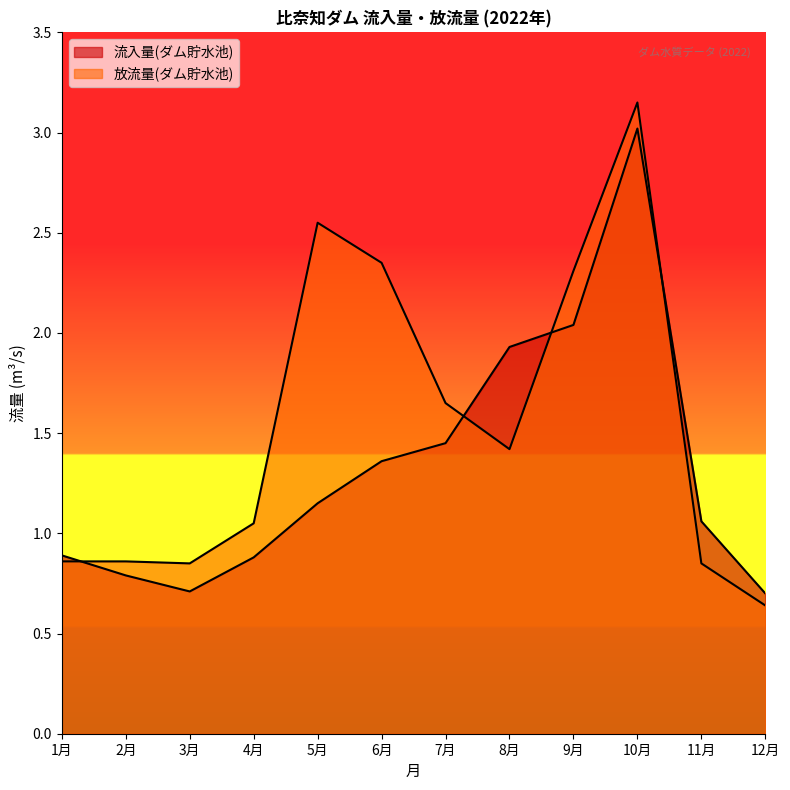

What is the difference between the second highest and second lowest values in the 放流量(ダム貯水池) series?

1.7